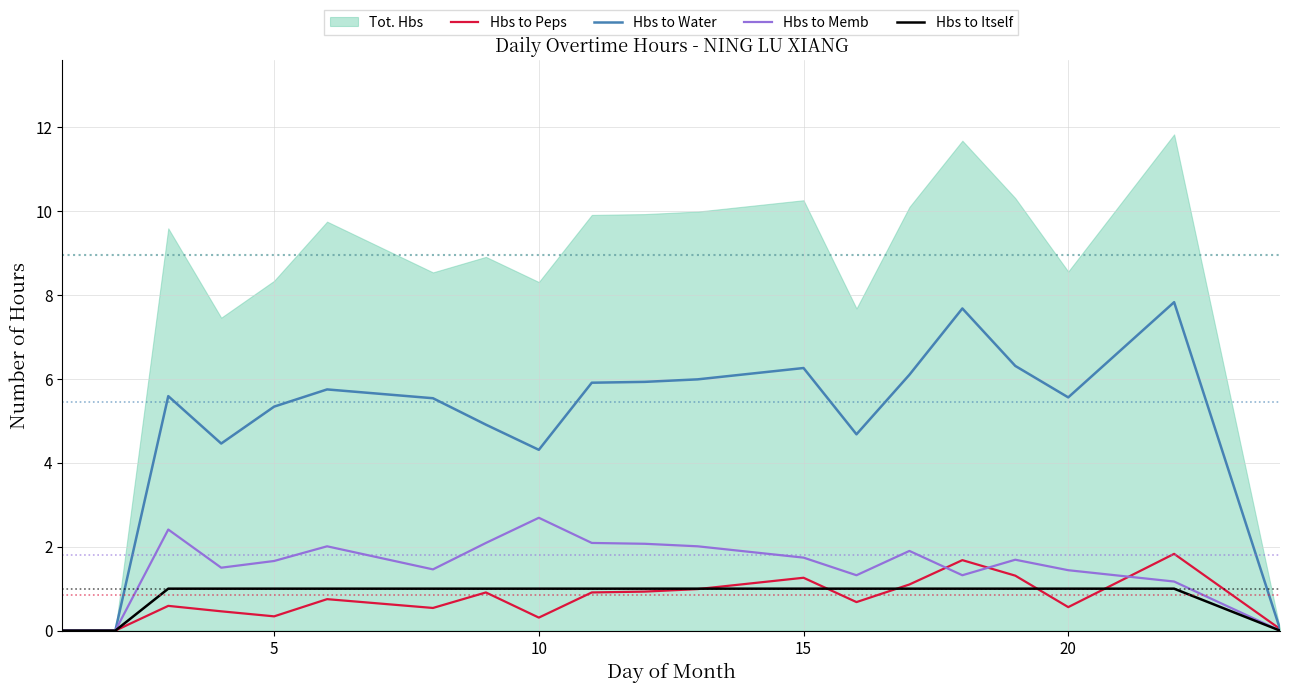

Is it true that Hbs to Water equals 7.5 at 20?

False